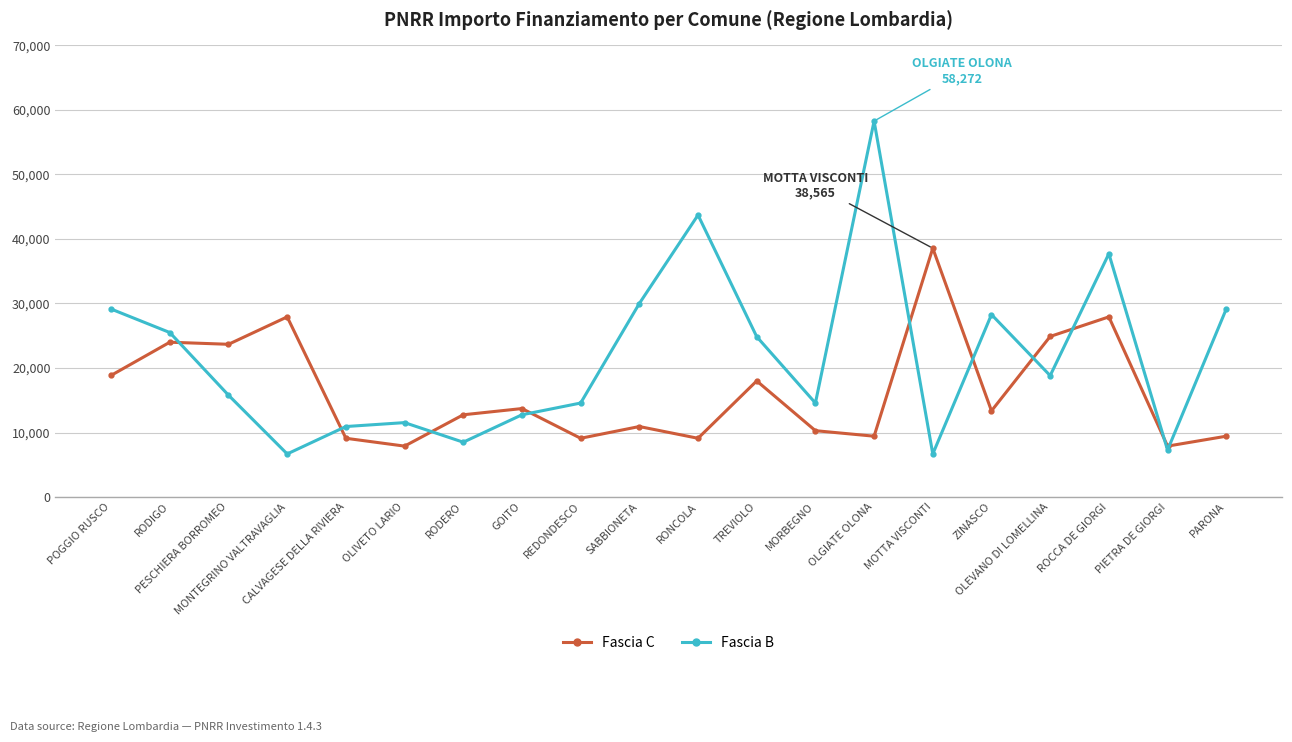

Count the number of categories in the chart.

20